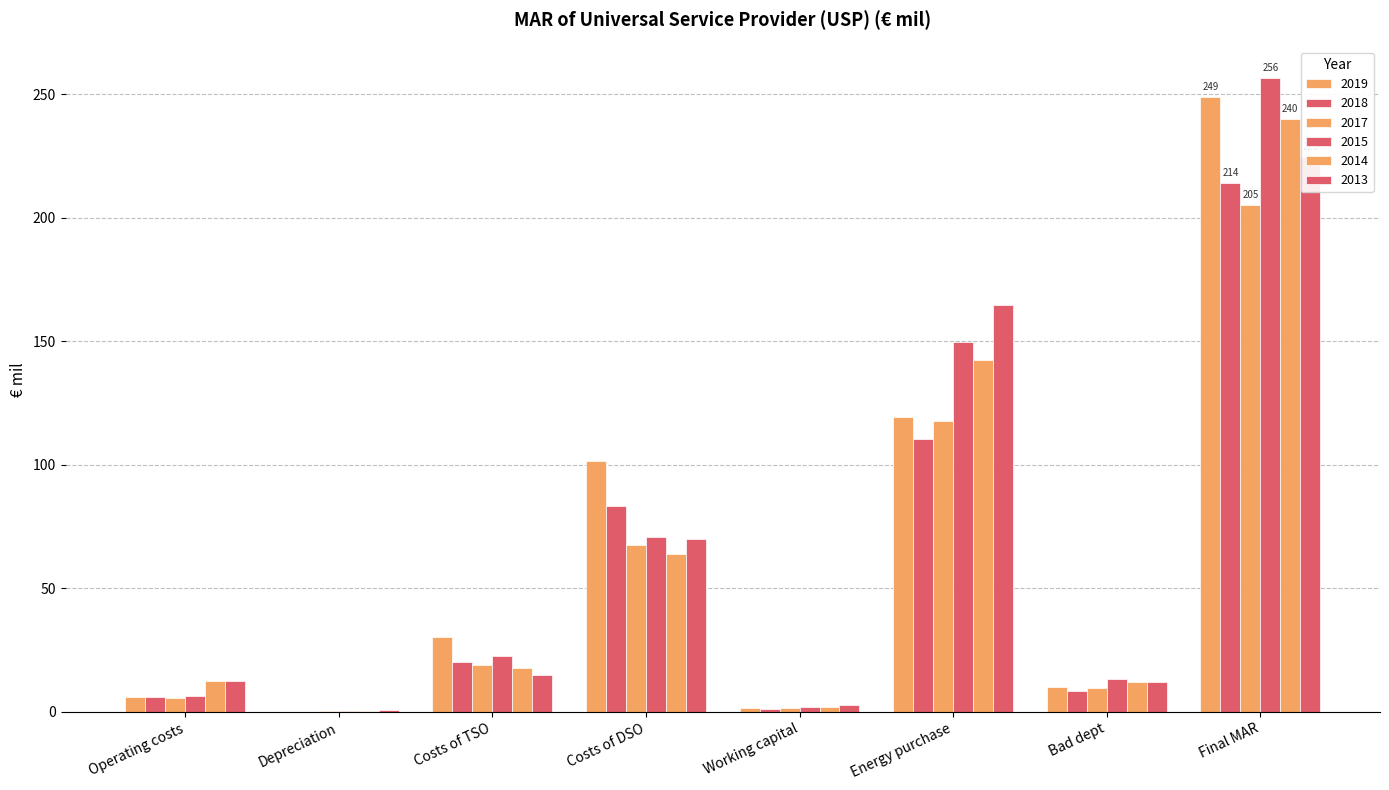

How many bars are there in each group?

6